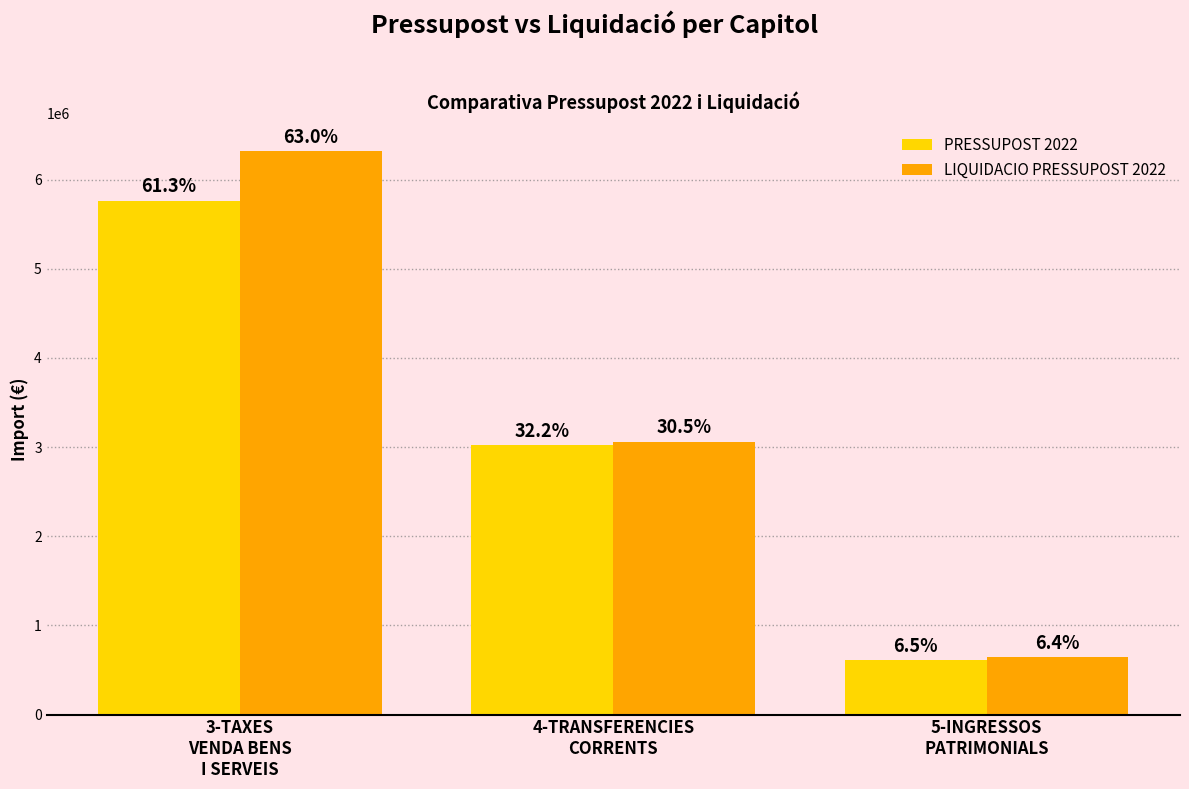

How many groups of bars are there?

3